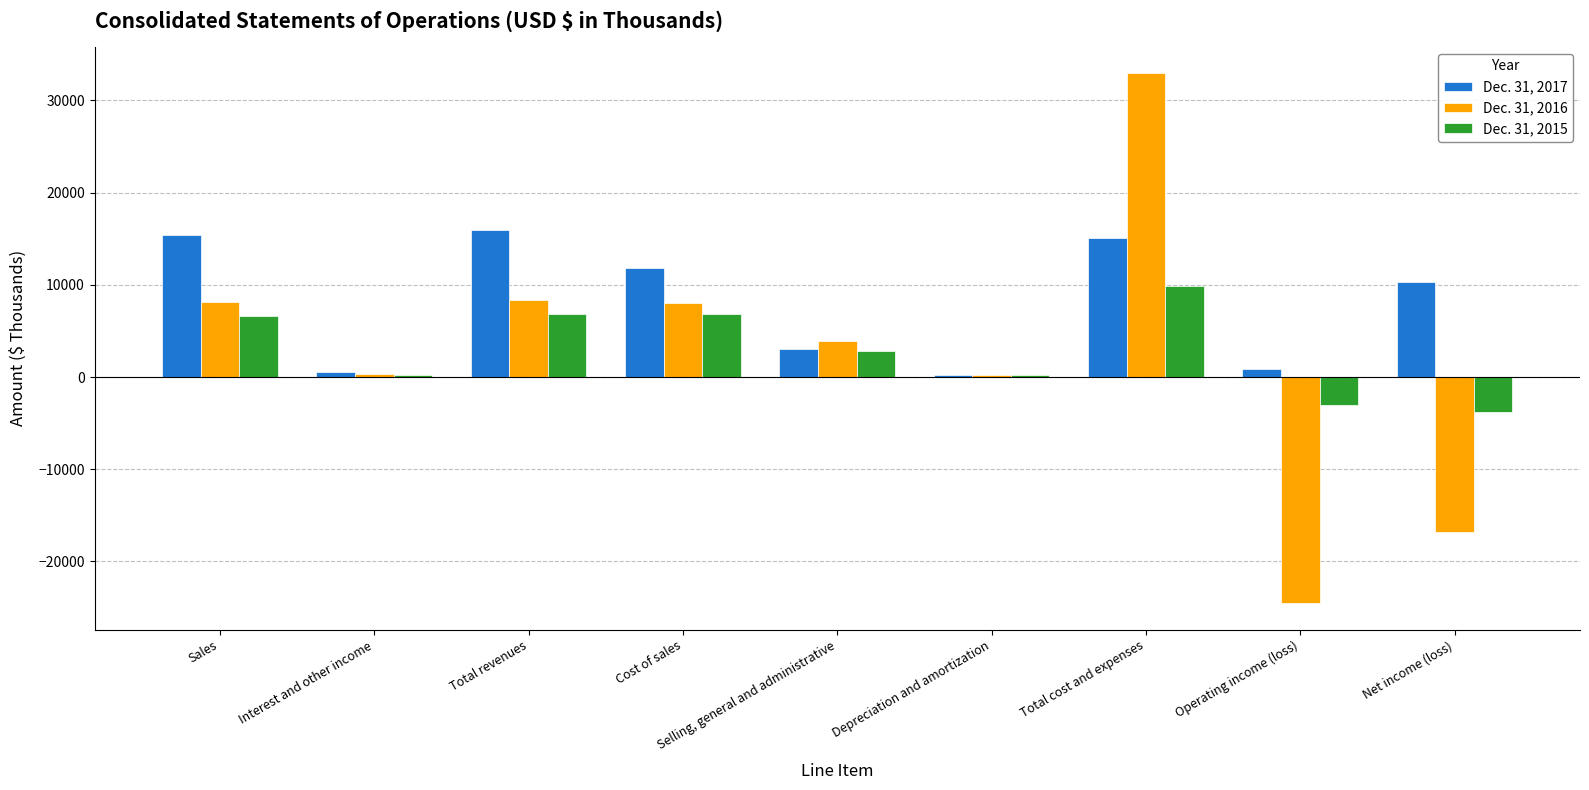

Are the bars horizontal?

No